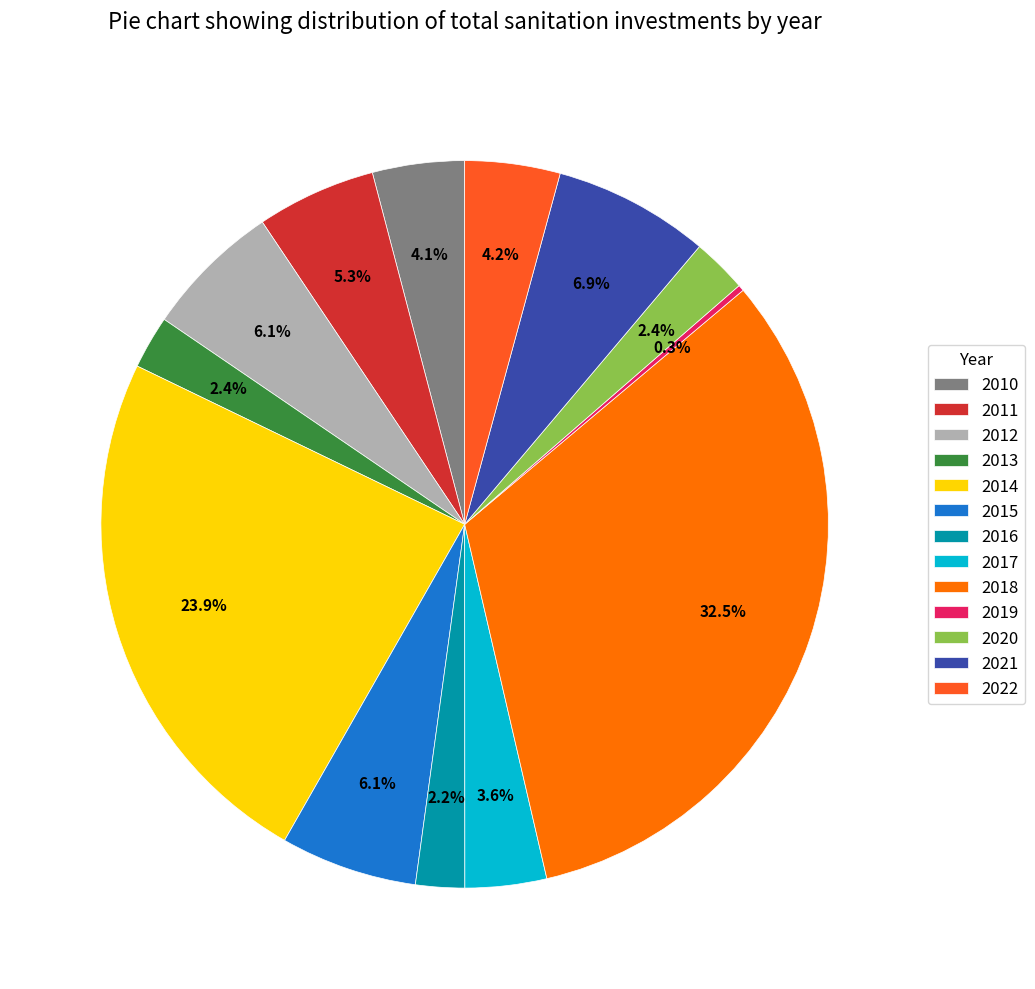

To the nearest percent, what is the average slice percentage?

8%